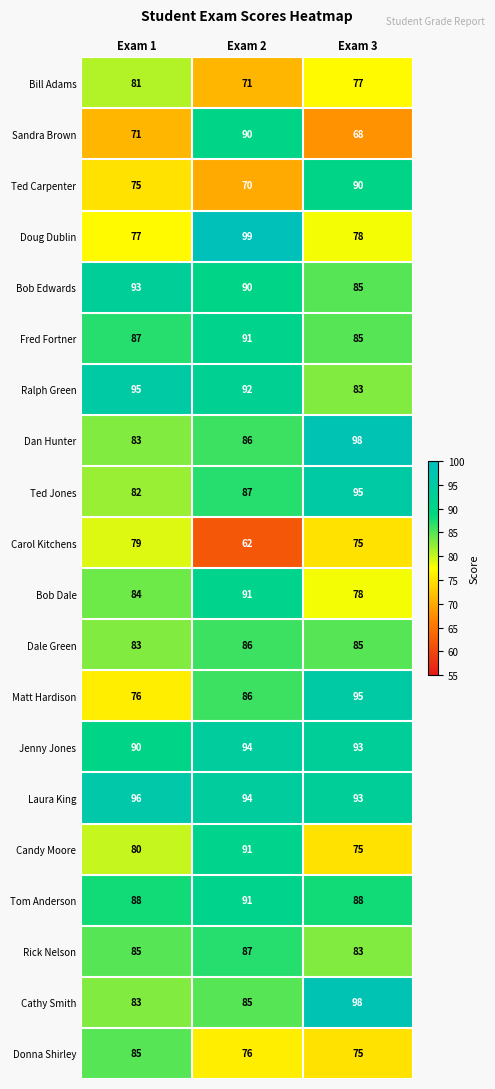

True or false: Dan Hunter has a value of 98 at Exam 3.

True